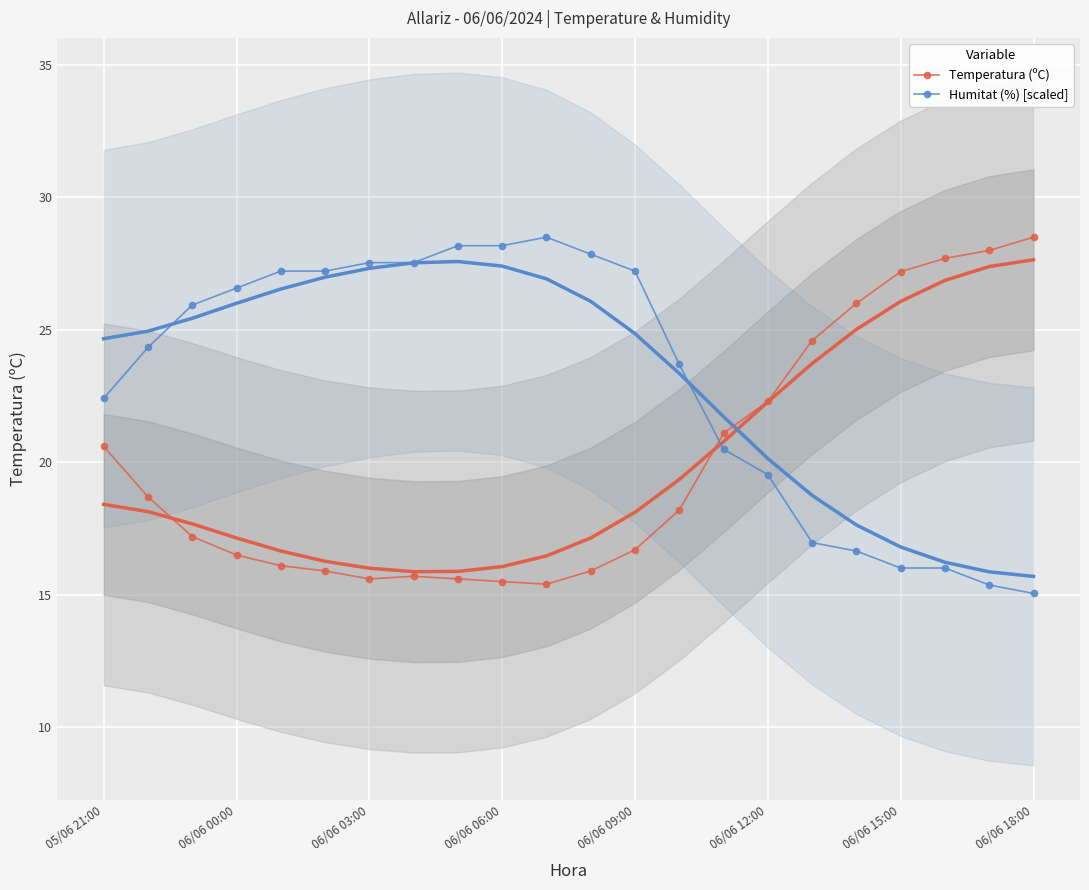

After their last crossing, which series has the higher values: Temperatura (ºC) or Humitat (%) [scaled]?

Temperatura (ºC)